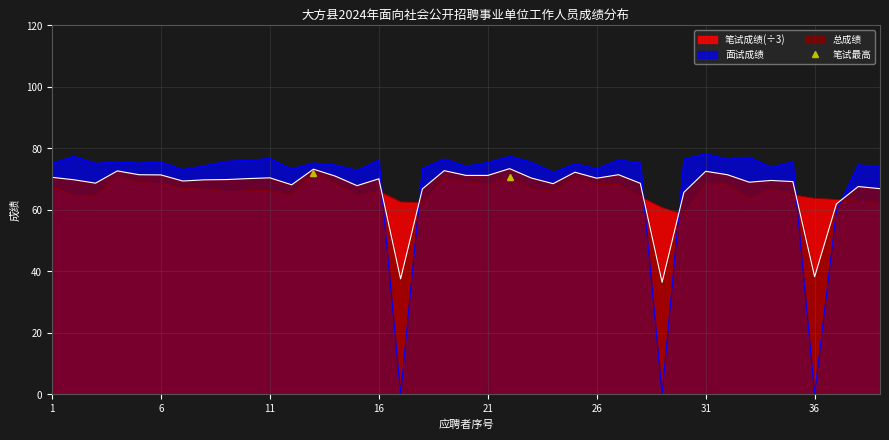

How many times do 面试成绩 and 笔试成绩(÷3) cross each other?

6